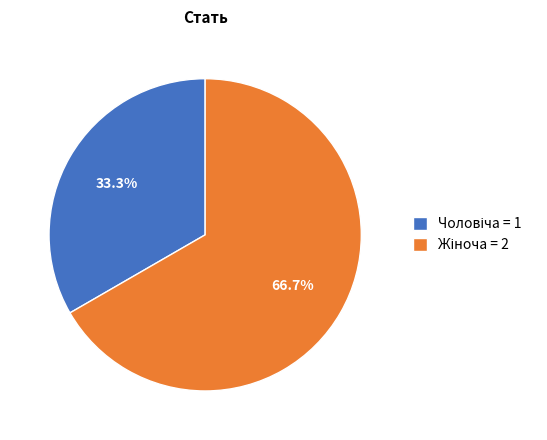

Is there any slice that represents more than half of the pie?

Yes